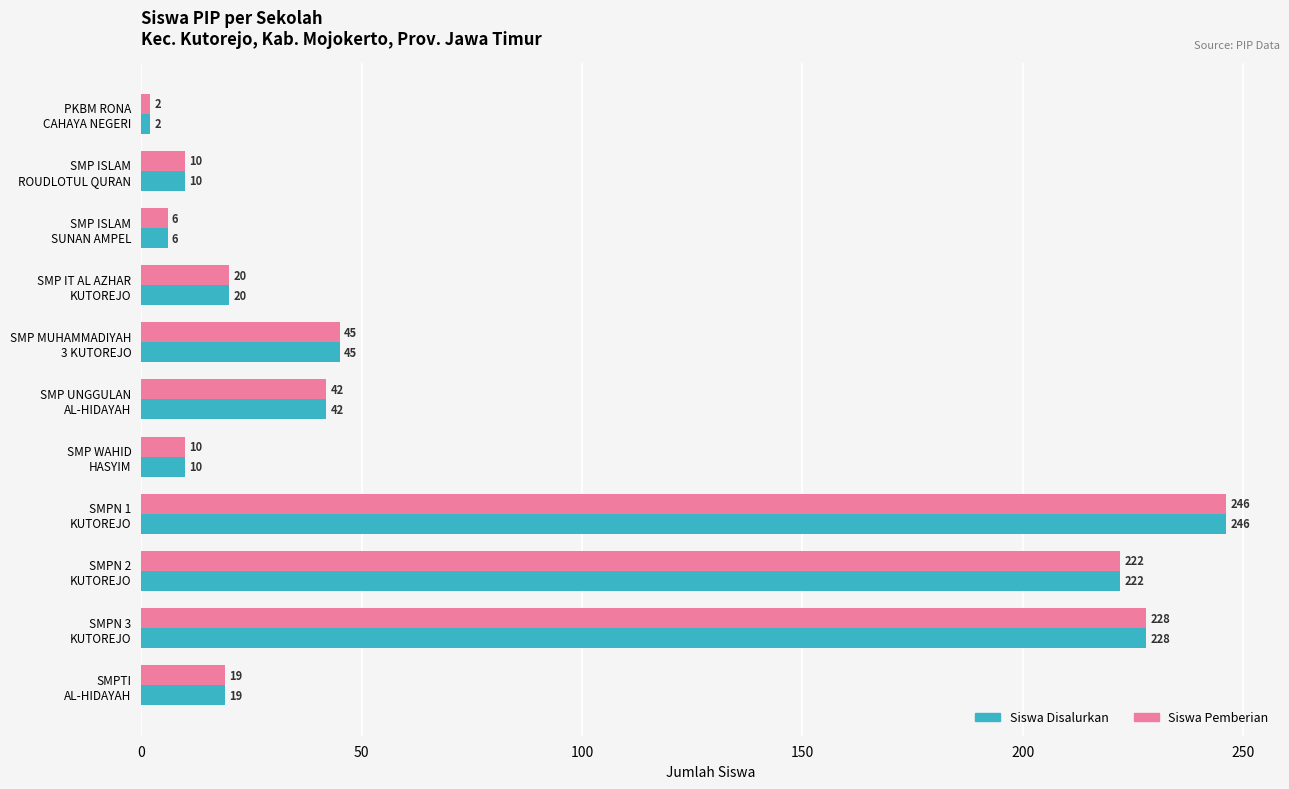

What is the greatest value displayed?

246